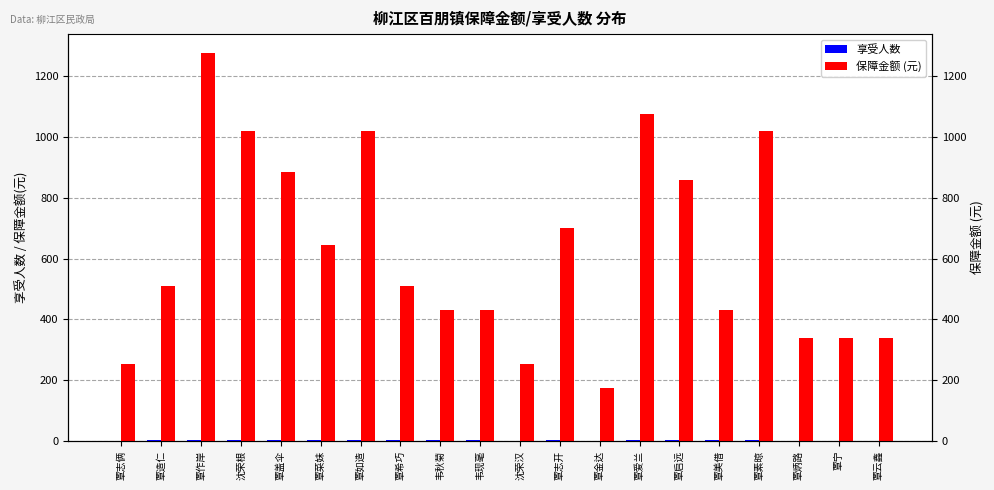

Does the chart contain any negative values?

No